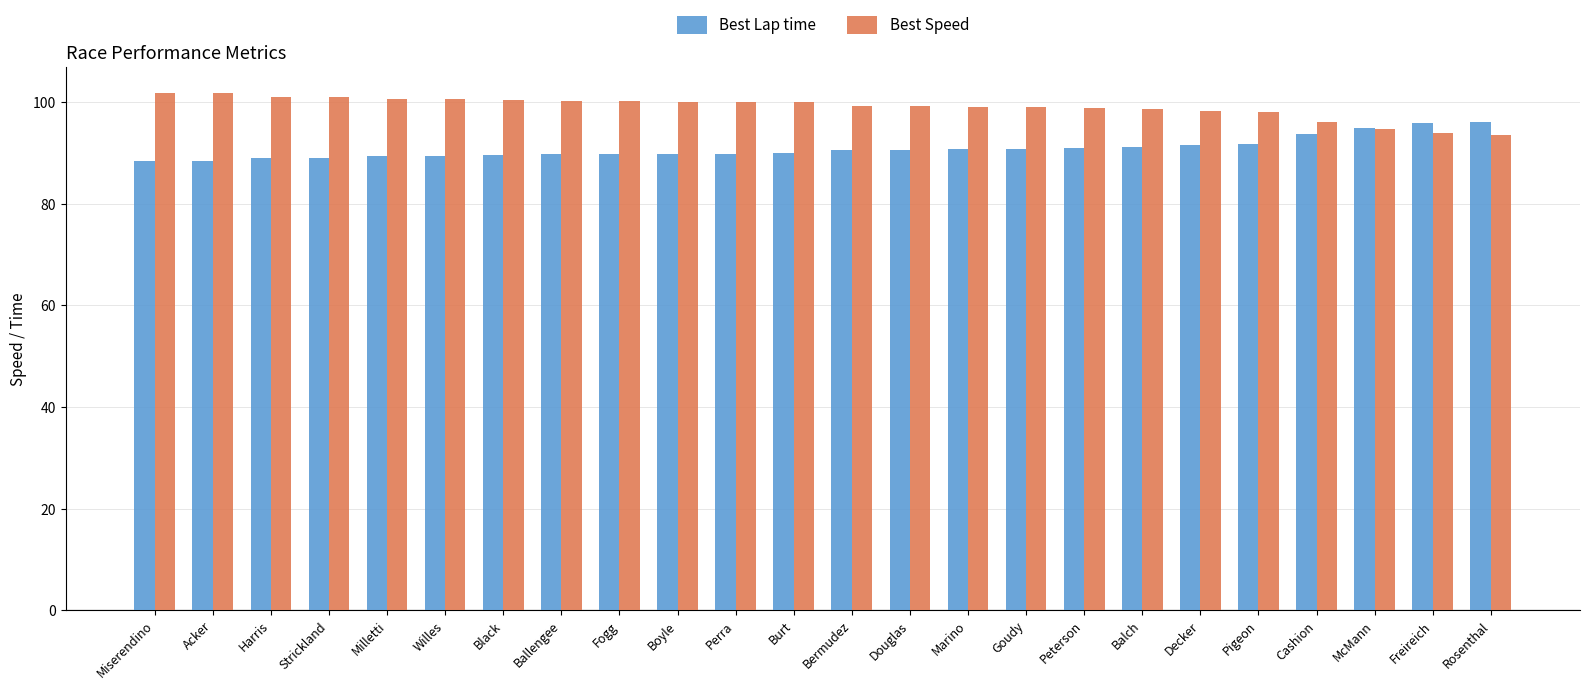

How many data points in Best Speed are less than 100?

12